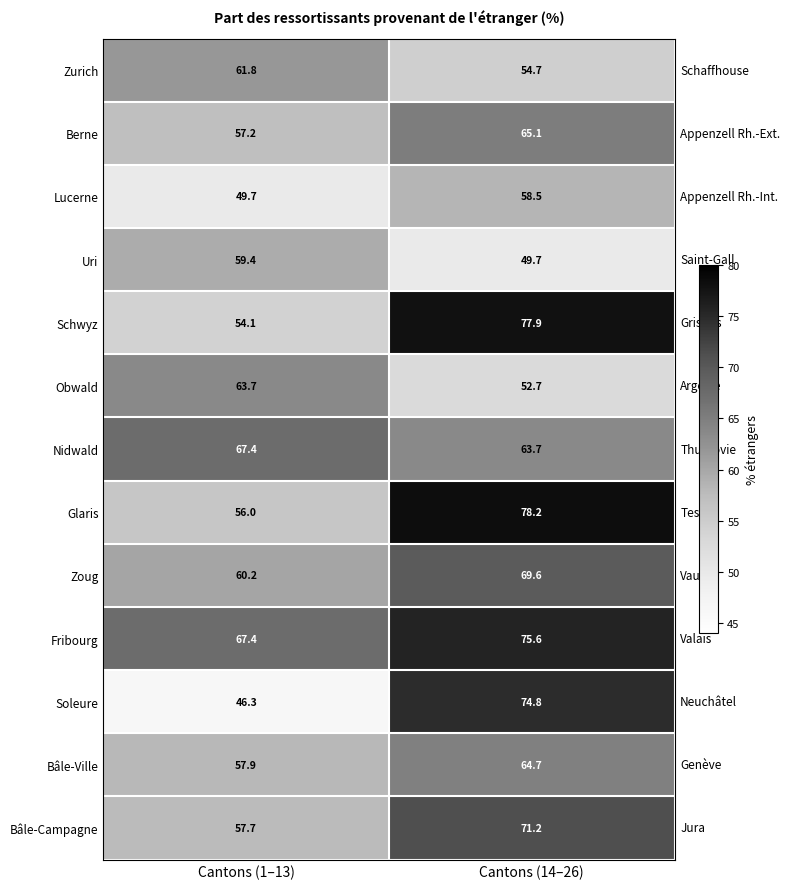

What is the sum of the Zurich values at Cantons (14–26) and Cantons (1–13)?

116.5